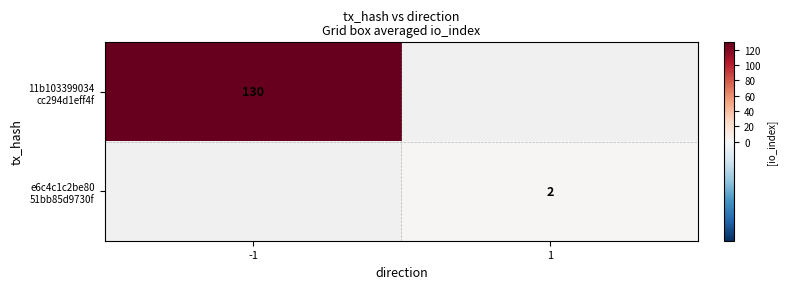

What is the maximum value for 11b103399034 cc294d1eff4f?

130.0